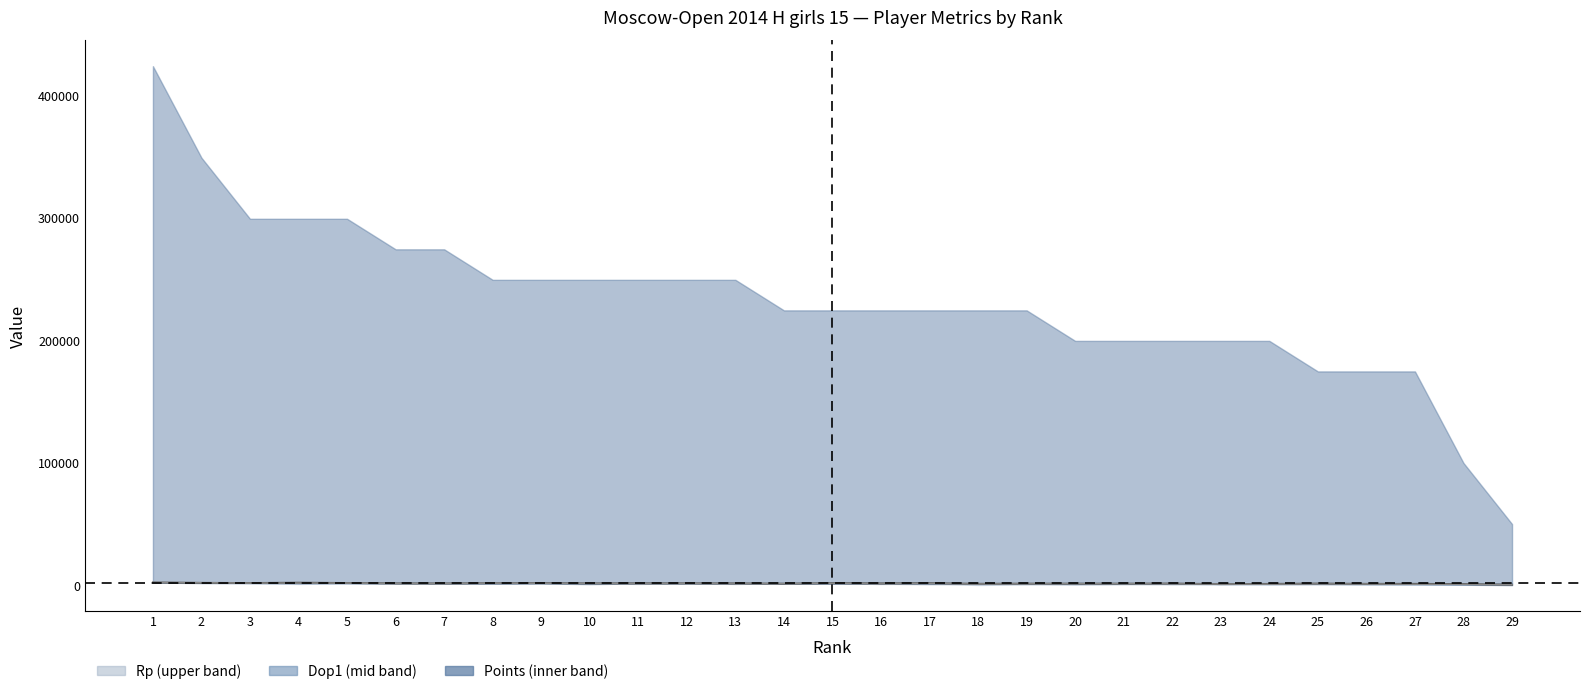

How many interior local valleys does the Rp line series have?

9